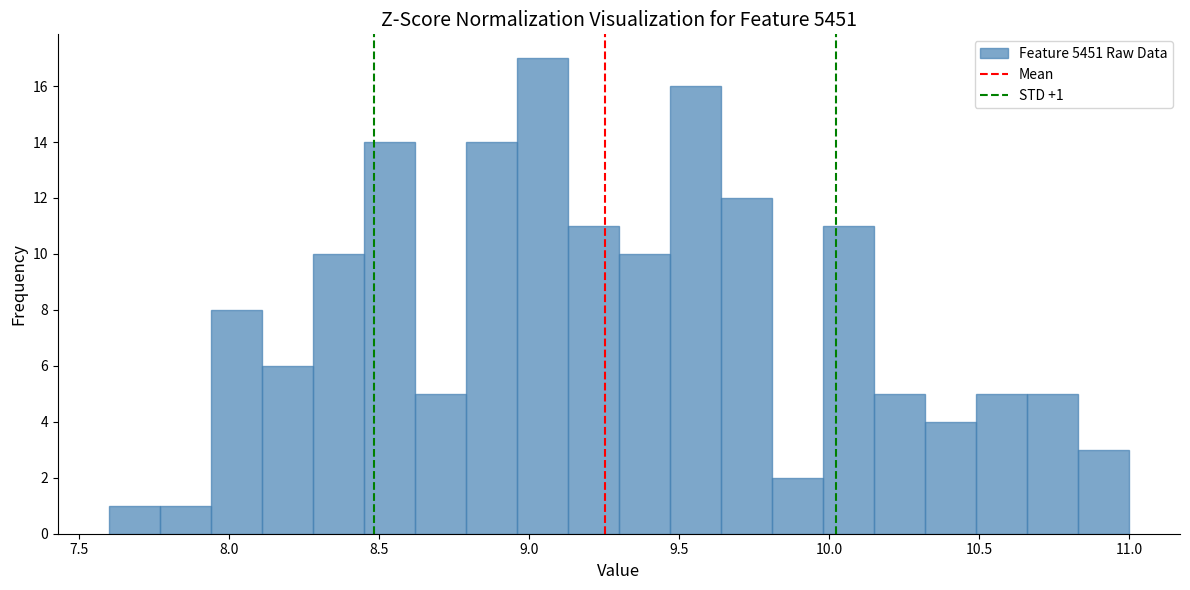

Around what value on the x-axis is the tallest bar? Give the approximate position of its centre, as read against the axis.

9.05